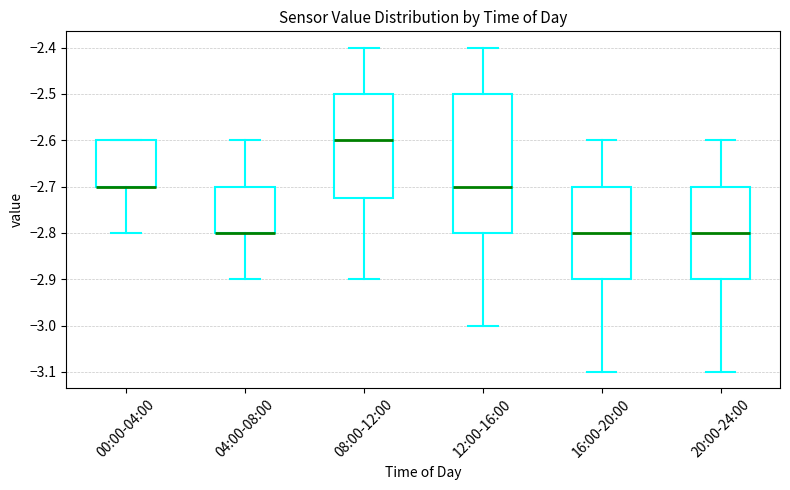

Where does the median line of the box for 12:00-16:00 sit on the y-axis? The values are not printed on the chart, so give them approximately, as read against the axis.

-2.70